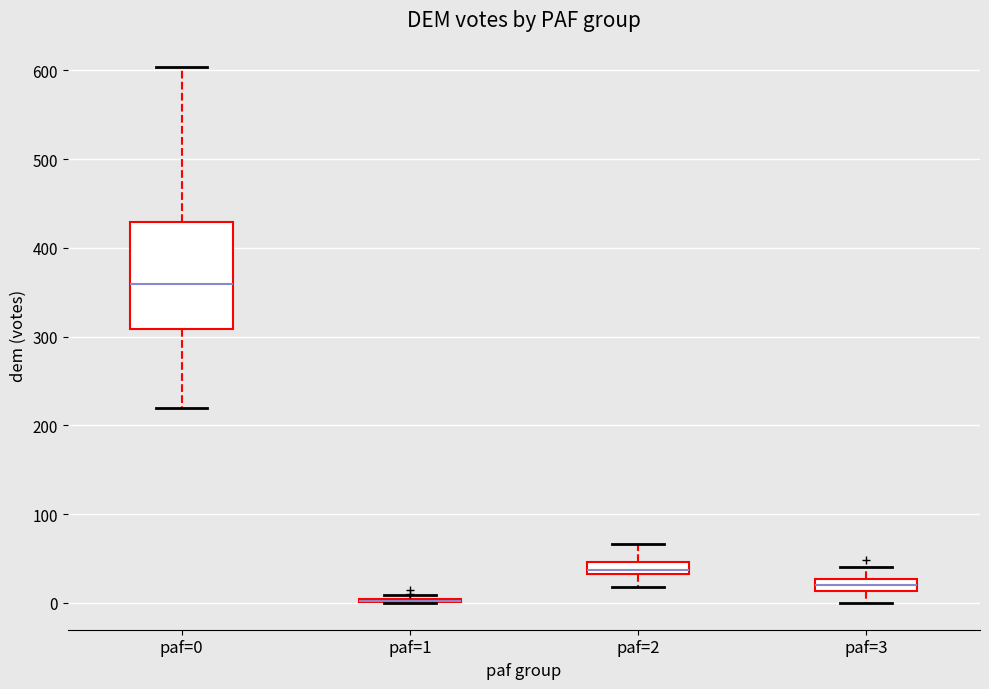

Where does the median line of the box for paf=0 sit on the y-axis? The values are not printed on the chart, so give them approximately, as read against the axis.

360